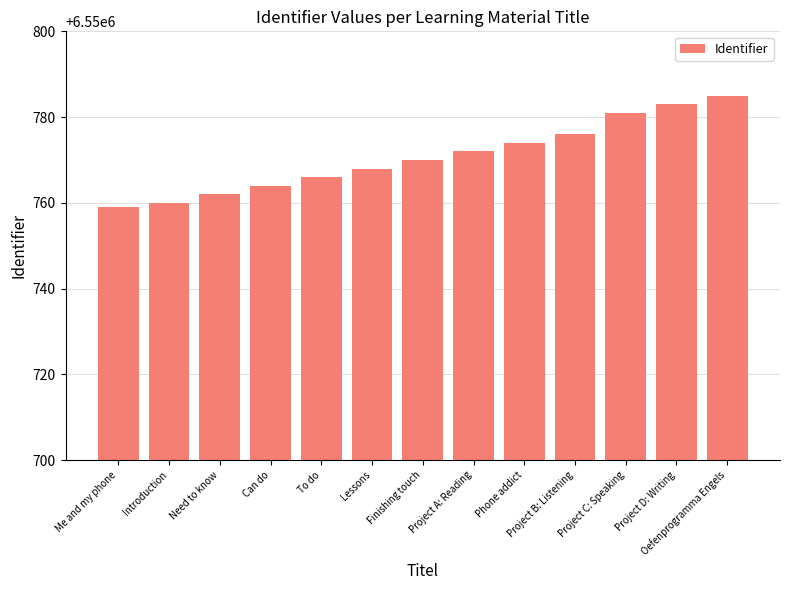

List the labels in order of value, largest first.

Oefenprogramma Engels, Project D: Writing, Project C: Speaking, Project B: Listening, Phone addict, Project A: Reading, Finishing touch, Lessons, To do, Can do, Need to know, Introduction, Me and my phone